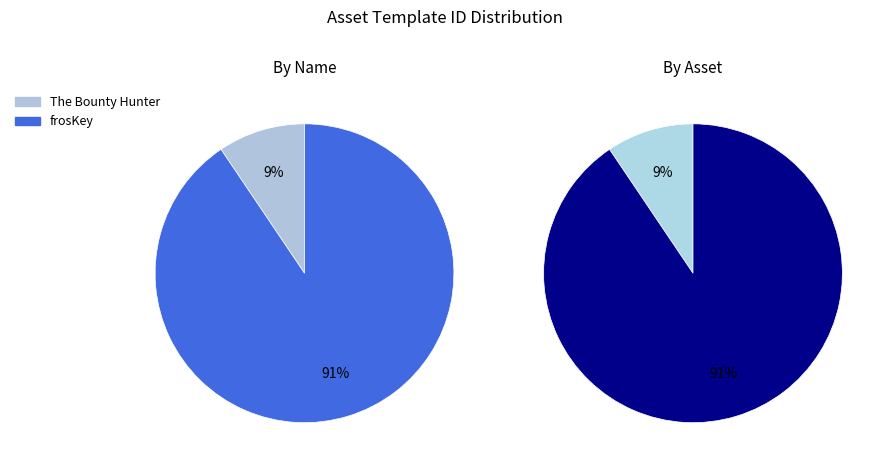

Combined, what portion of the pie is frosKey and The Bounty Hunter?

100.0%